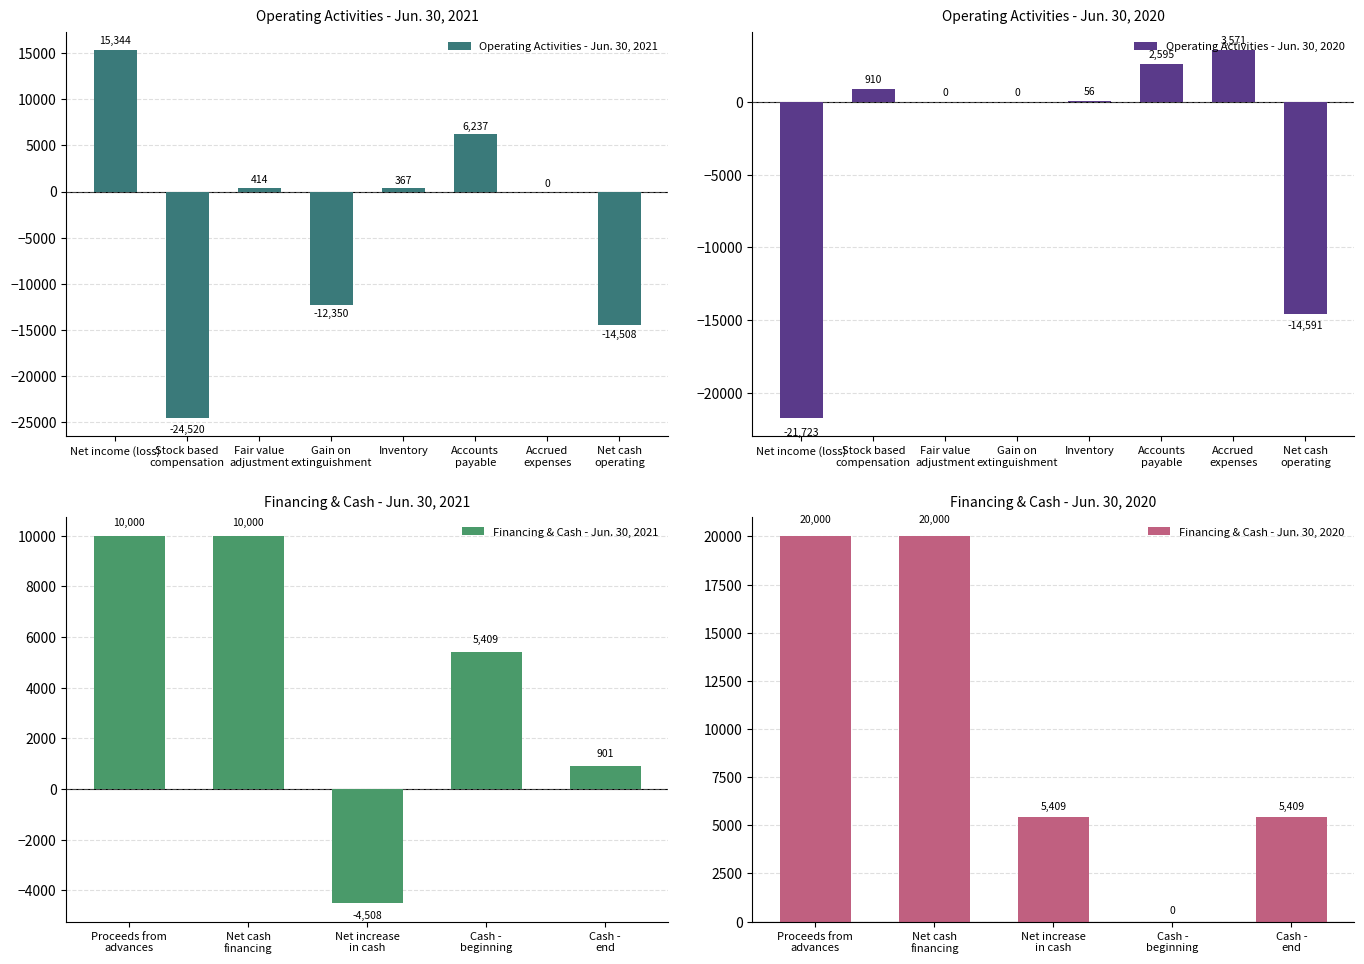

How many values in Jun. 30, 2021 are above zero?

8